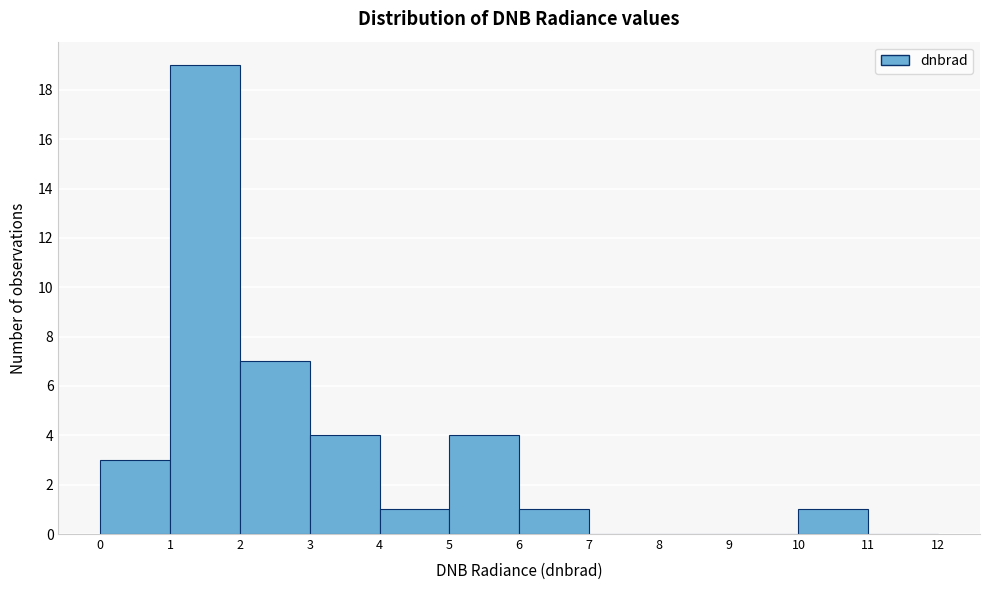

Which range on the x-axis has the tallest bar?

1 to 2